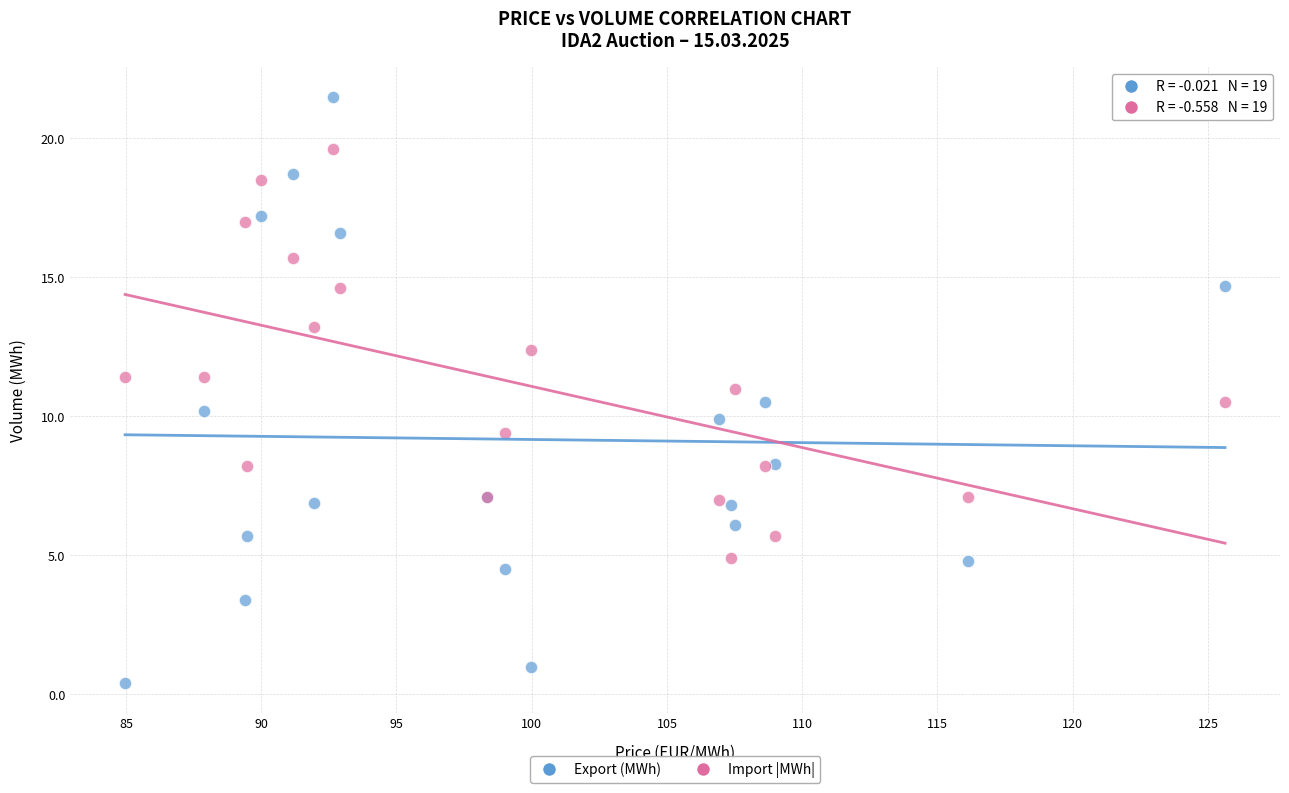

What is the X range (max minus min) for the scatter plot?

40.7